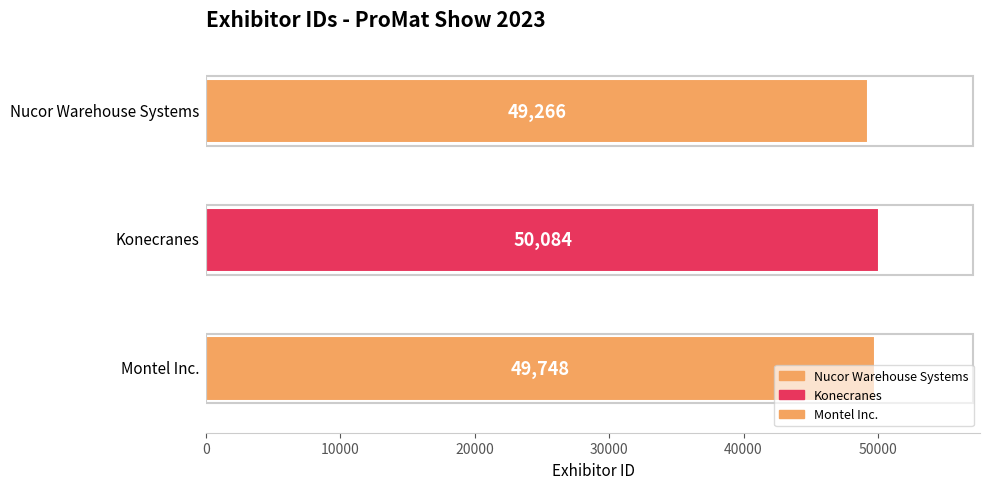

What is the difference between the maximum and second lowest values?

336